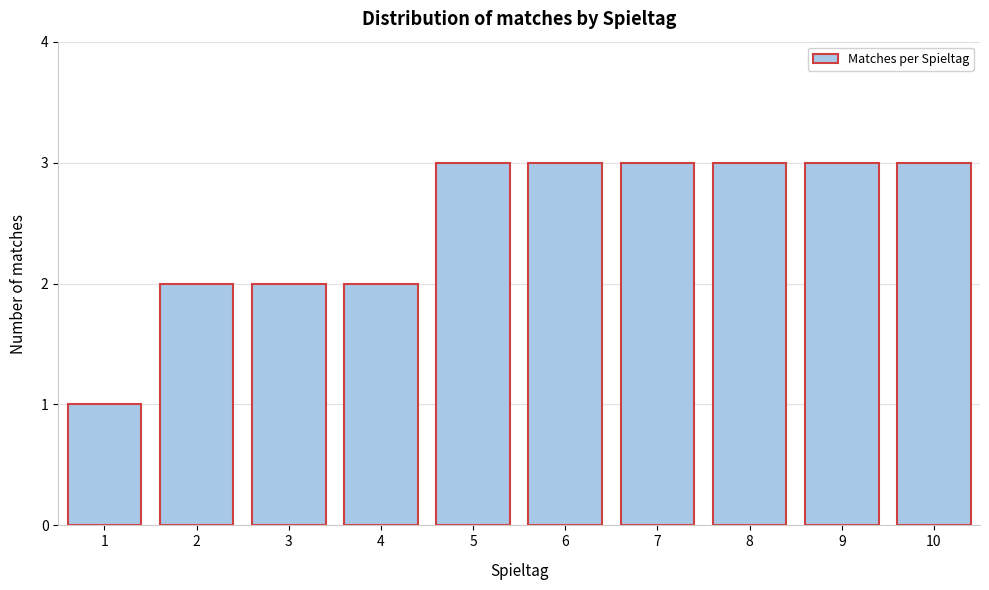

Reading left to right, transcribe all the data shown in this chart.

1	2	2	2	3	3	3	3	3	3